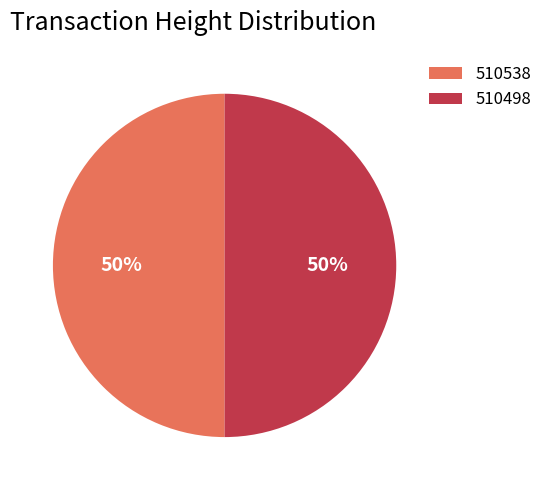

Approximately how many times larger is the value at 510498 compared to 510538?

1.0